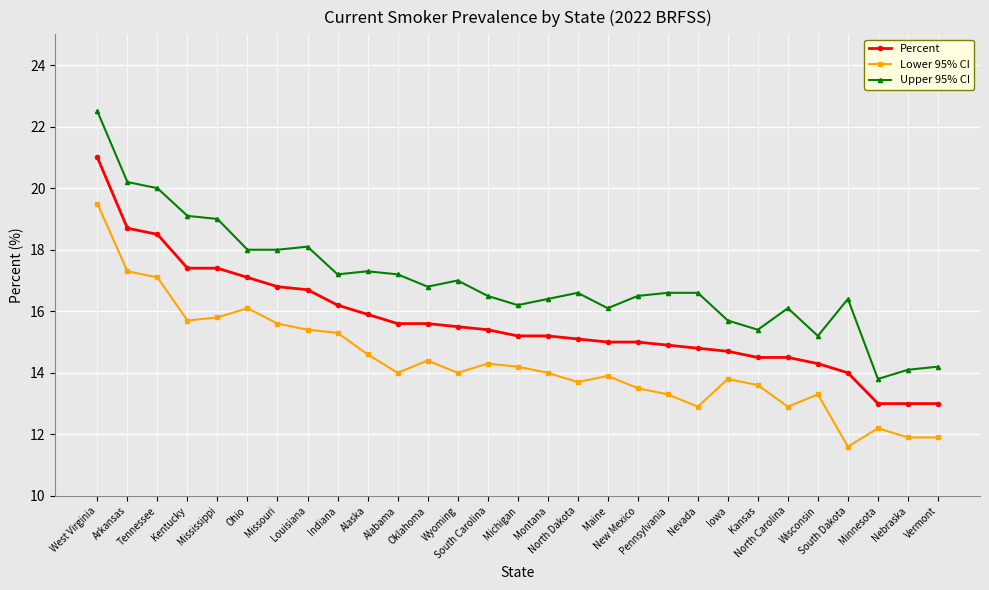

Count the number of data series in this chart.

3